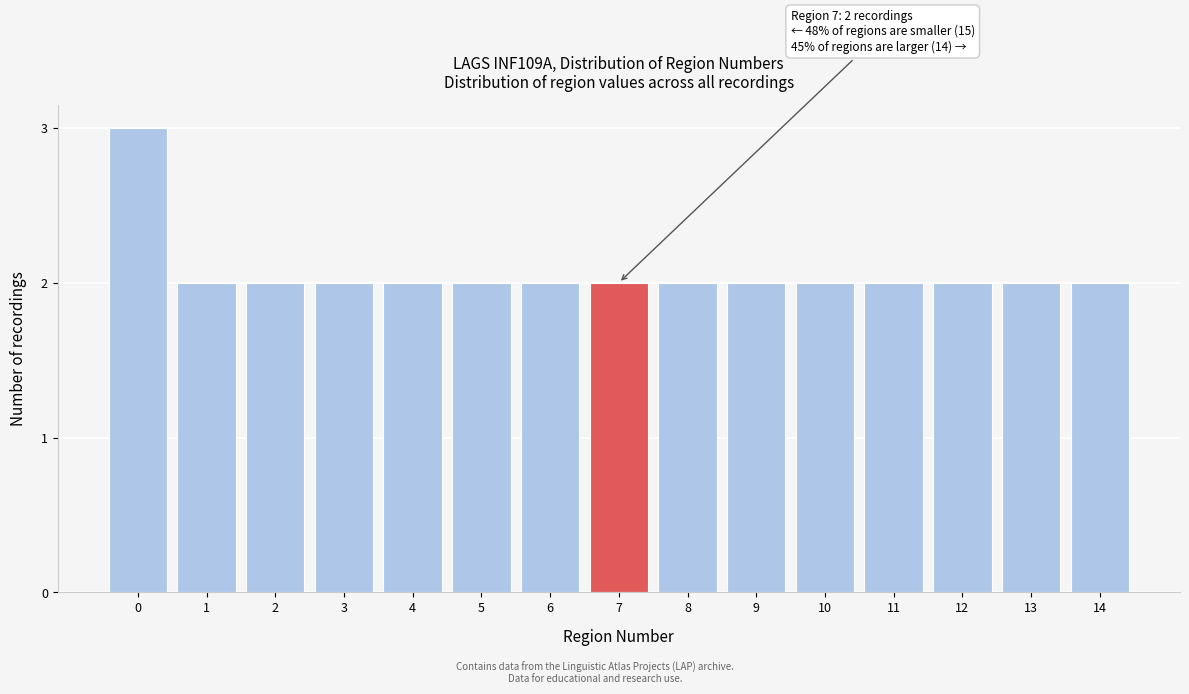

Reading left to right, list all the values displayed in this chart.

0=3	1=2	2=2	3=2	4=2	5=2	6=2	7=2	8=2	9=2	10=2	11=2	12=2	13=2	14=2